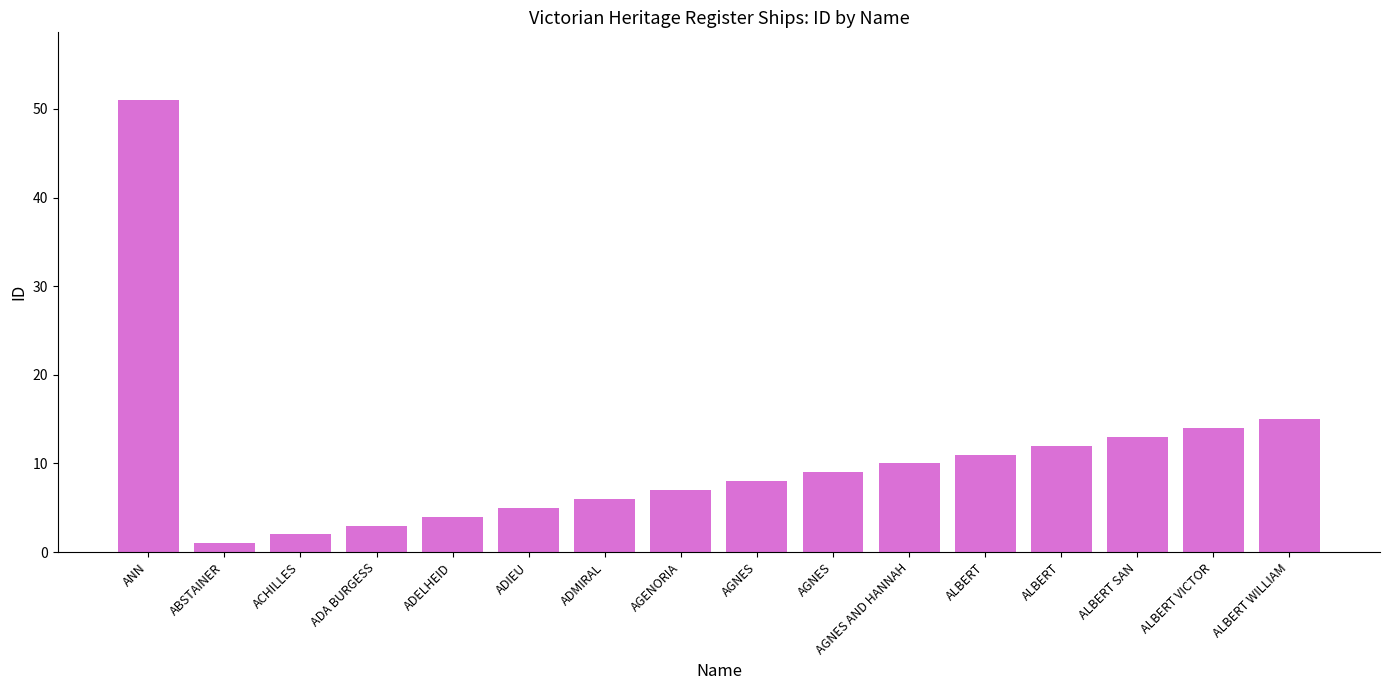

How many data points are less than 9?

8